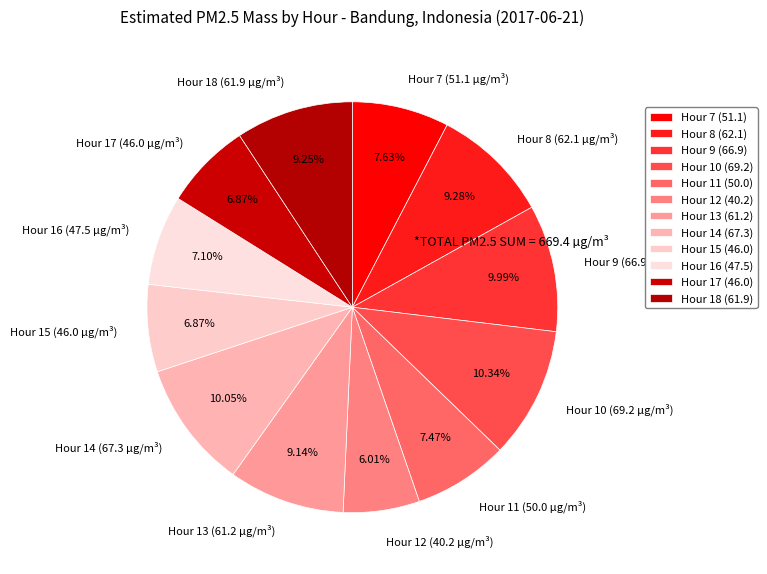

Does Hour 11 (50.0 µg/m³) account for over 50% of the chart?

No